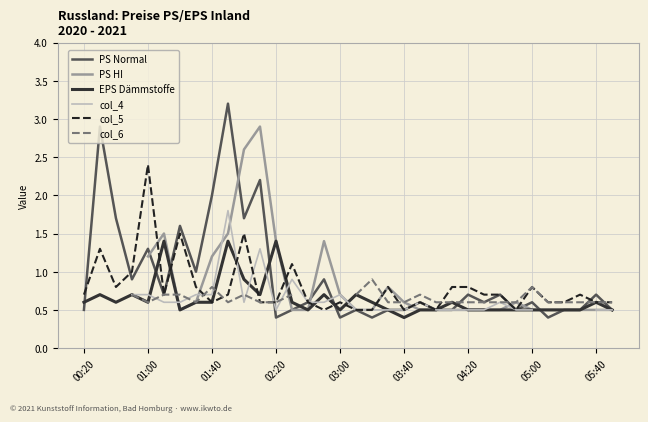

Is it true that col_6 equals 1.0 at 9?

False